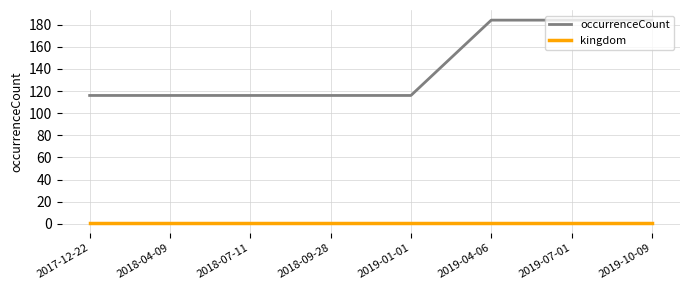

List the series in order of their overall mean, lowest first.

kingdom, occurrenceCount